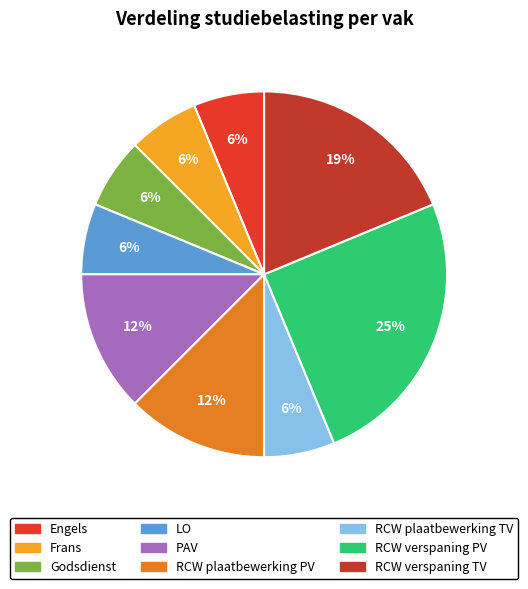

Combined, do RCW plaatbewerking PV and LO account for over 50%?

No